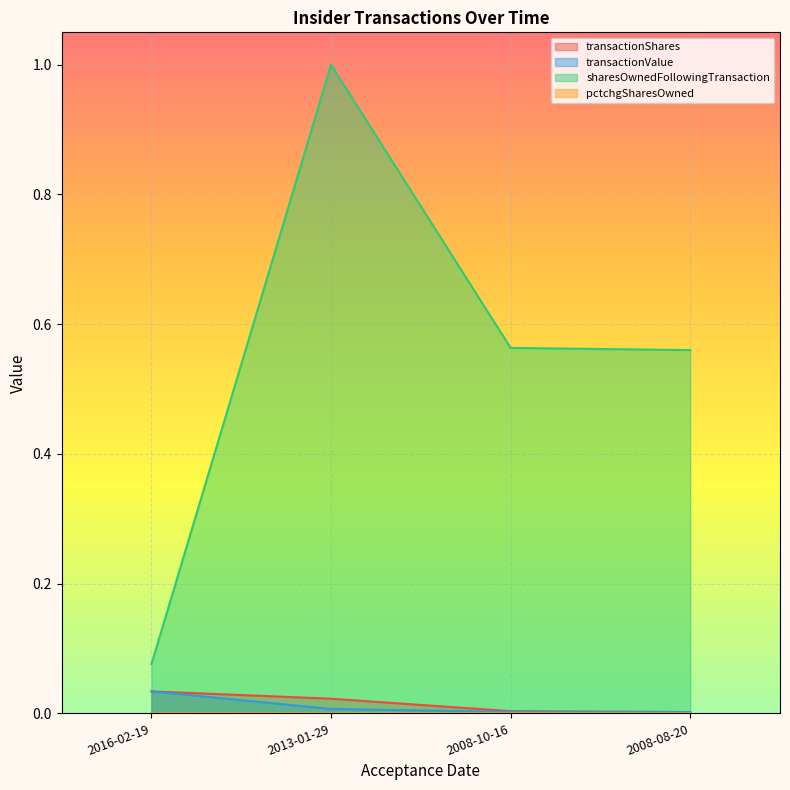

True or false: transactionValue has more than 0 points higher than both neighbors.

False